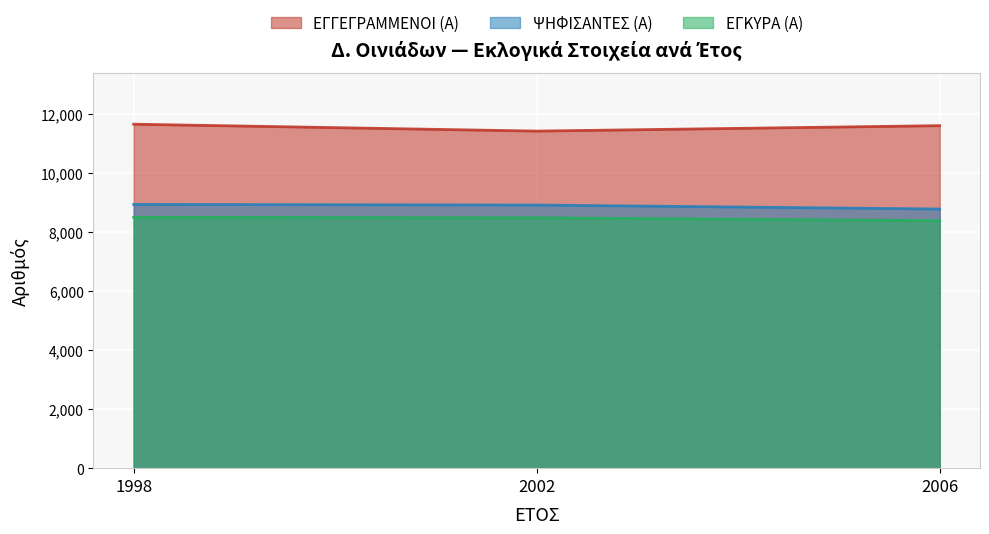

Rank the series by their maximum value, from lowest to highest.

ΕΓΚΥΡΑ (Α), ΨΗΦΙΣΑΝΤΕΣ (Α), ΕΓΓΕΓΡΑΜΜΕΝΟΙ (Α)